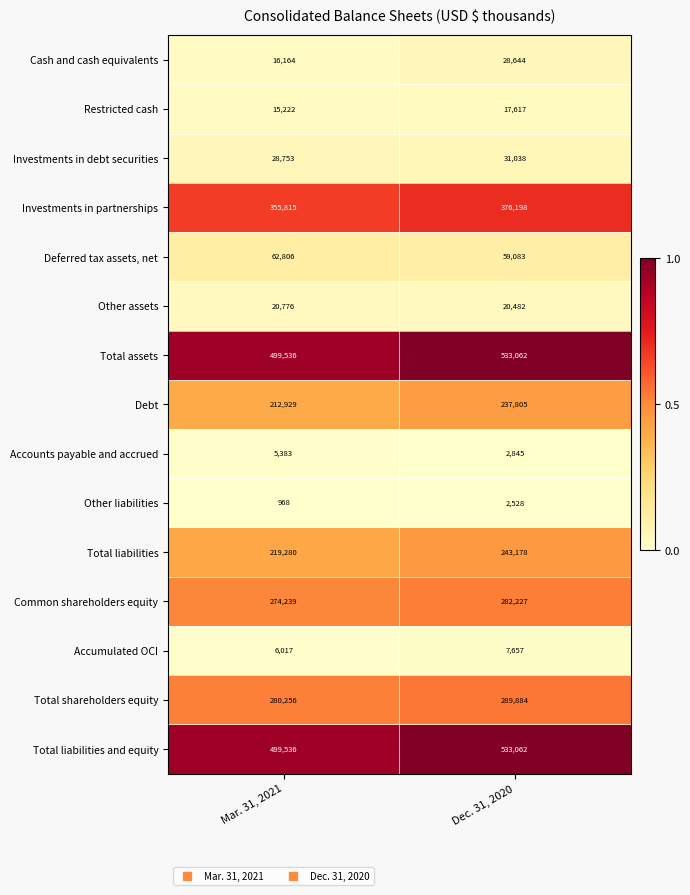

Rank the categories by Accumulated OCI value from lowest to highest.

Mar. 31, 2021, Dec. 31, 2020